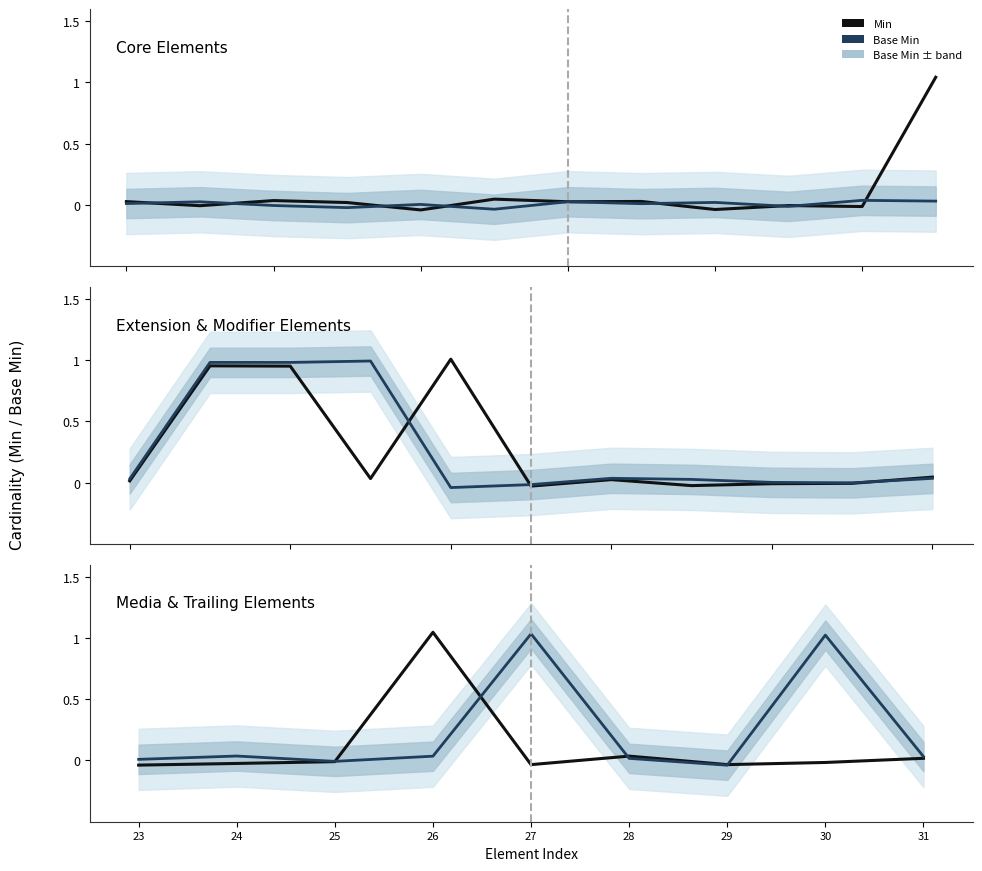

At which label does Base Min first exceed 0?

23